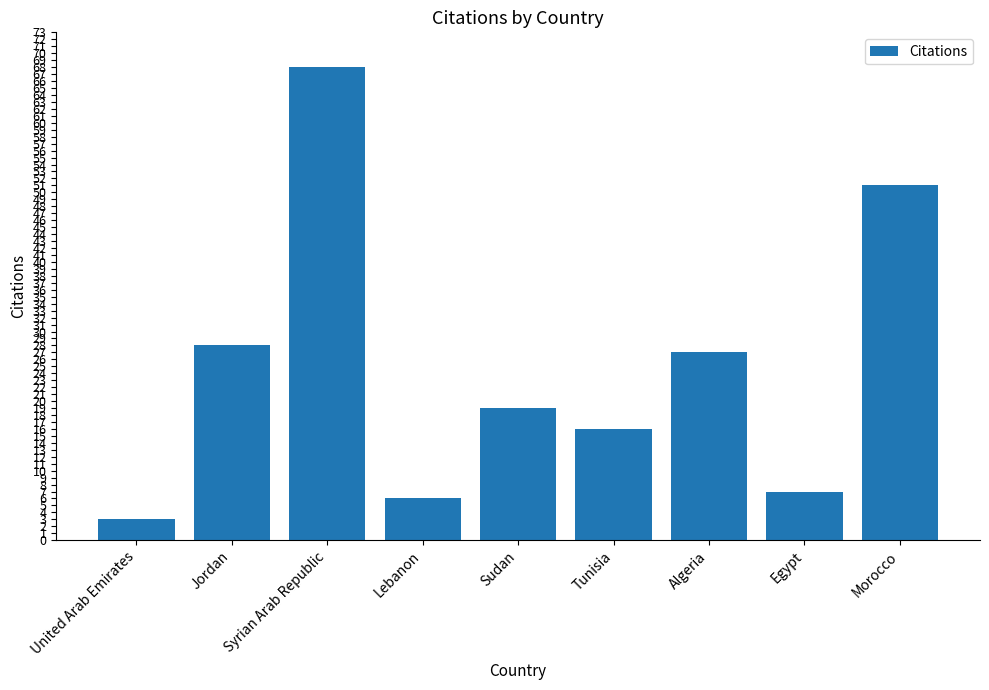

How many categories are shown in the chart?

9